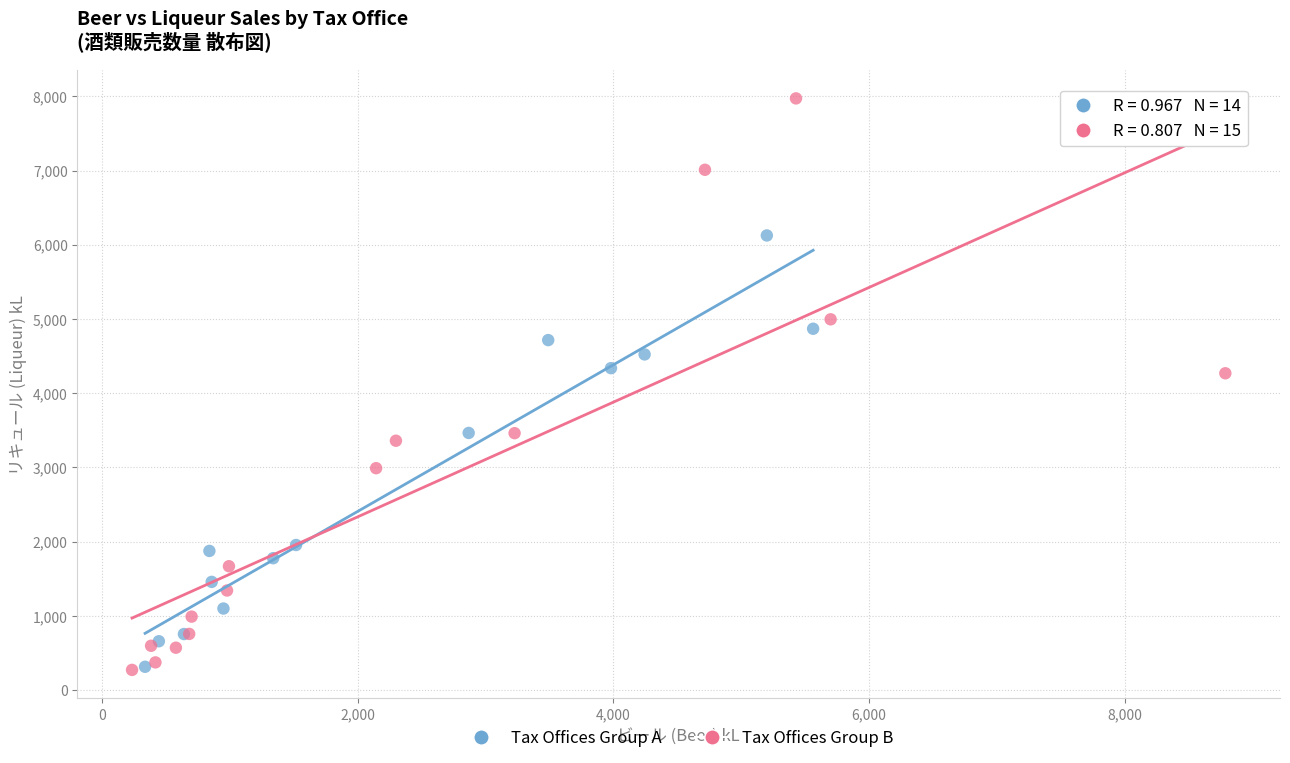

Which series has the largest Y range (max minus min)?

Tax Offices Group B